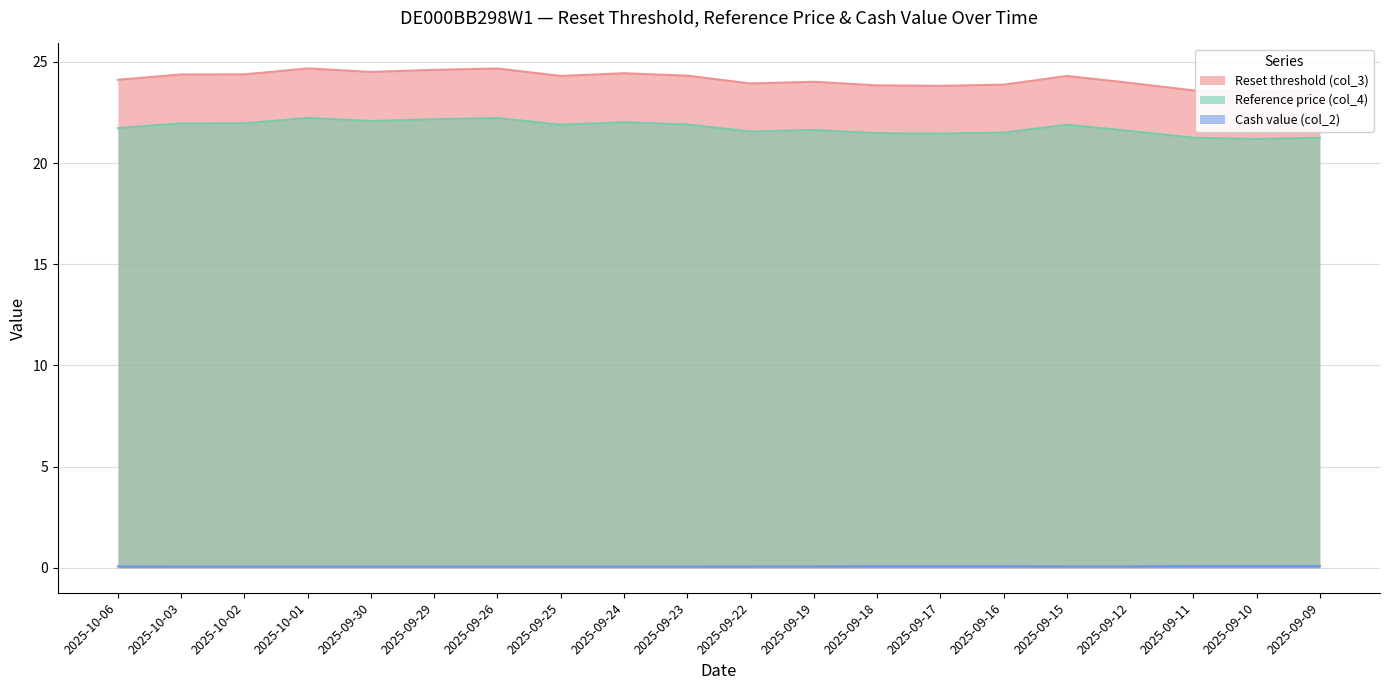

At which category does Reference price (col_4) reach its first local peak?

2025-10-01